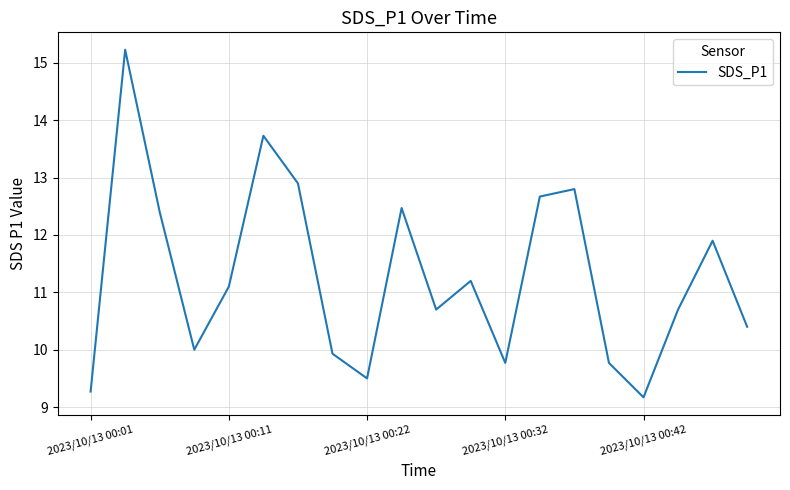

True or false: the data has more than 0 interior local peaks.

True